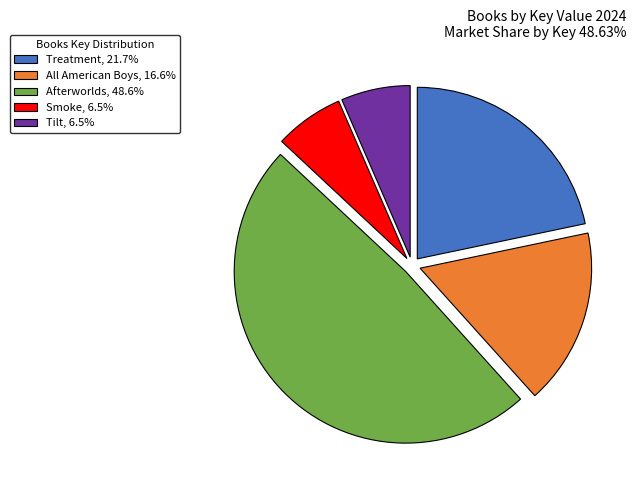

The Tilt slice represents 1% of the pie. True or false?

False